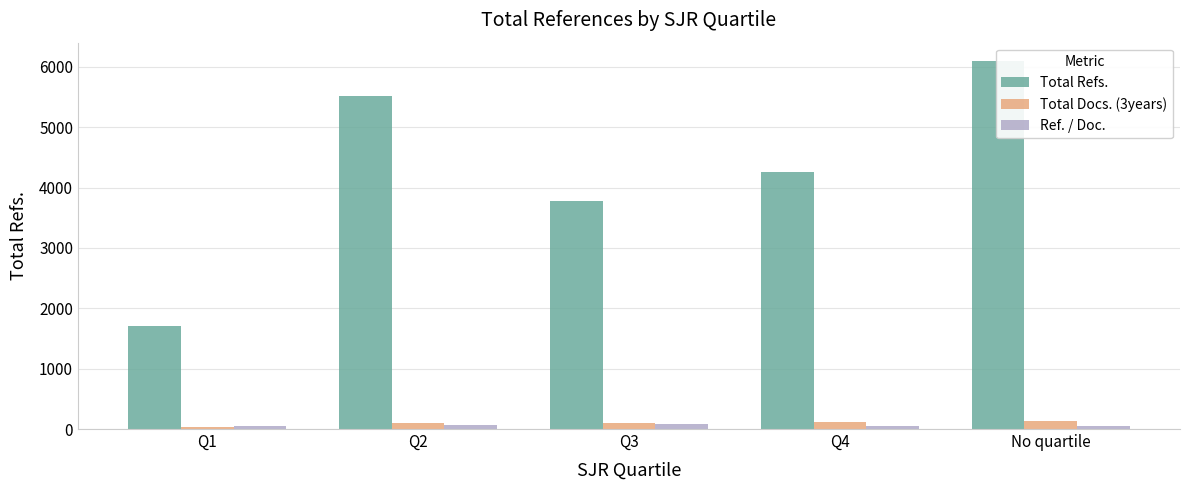

What value does the Total Docs. (3years) series have at No quartile?

132.0